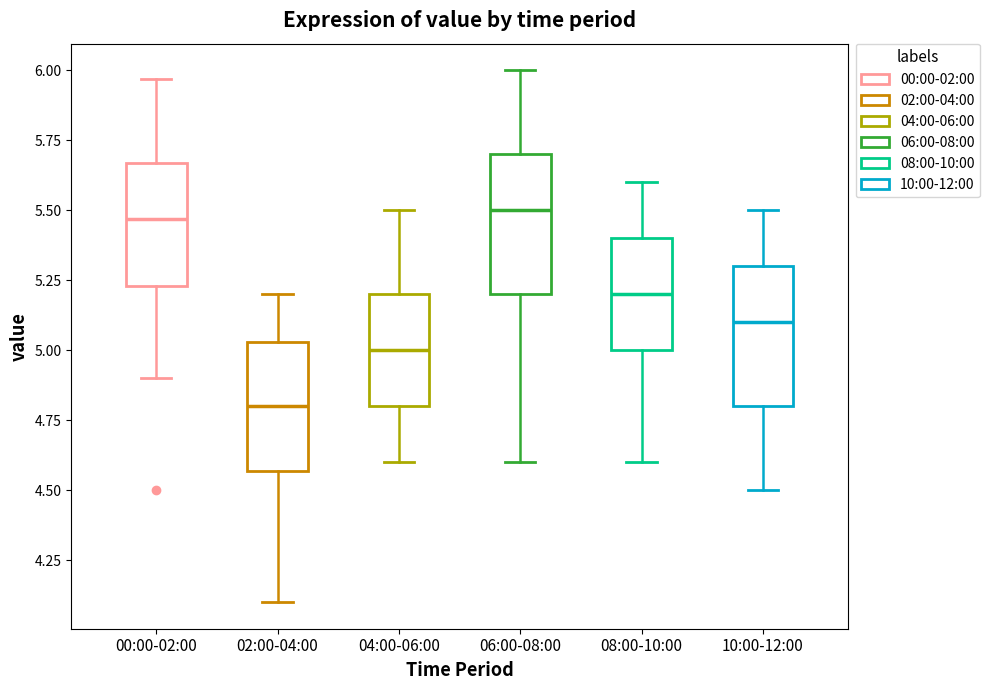

Which box has the lowest median line?

02:00-04:00